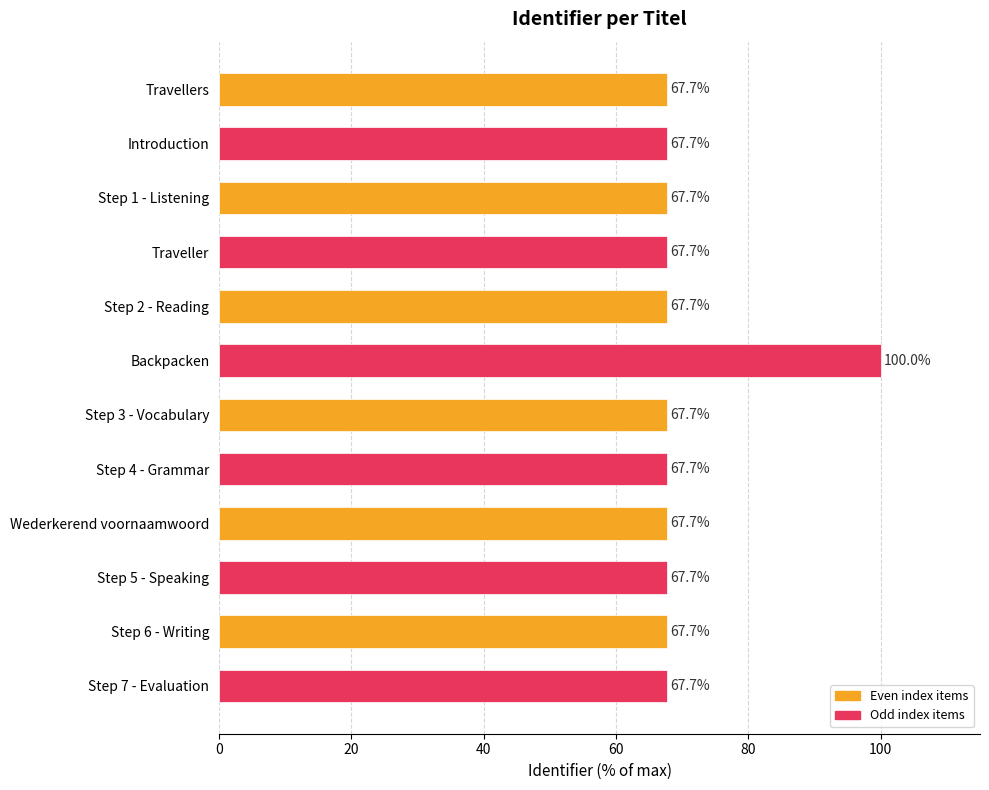

The chart shows a value of 99.2 at Step 2 - Reading. True or false?

False